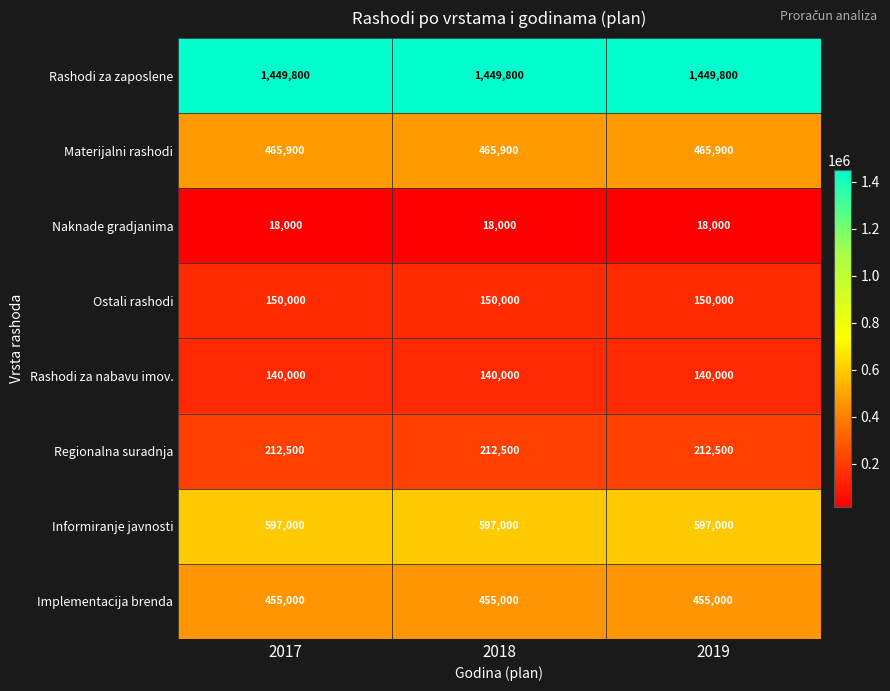

What is the difference between the highest and lowest values at 2017?

1431800